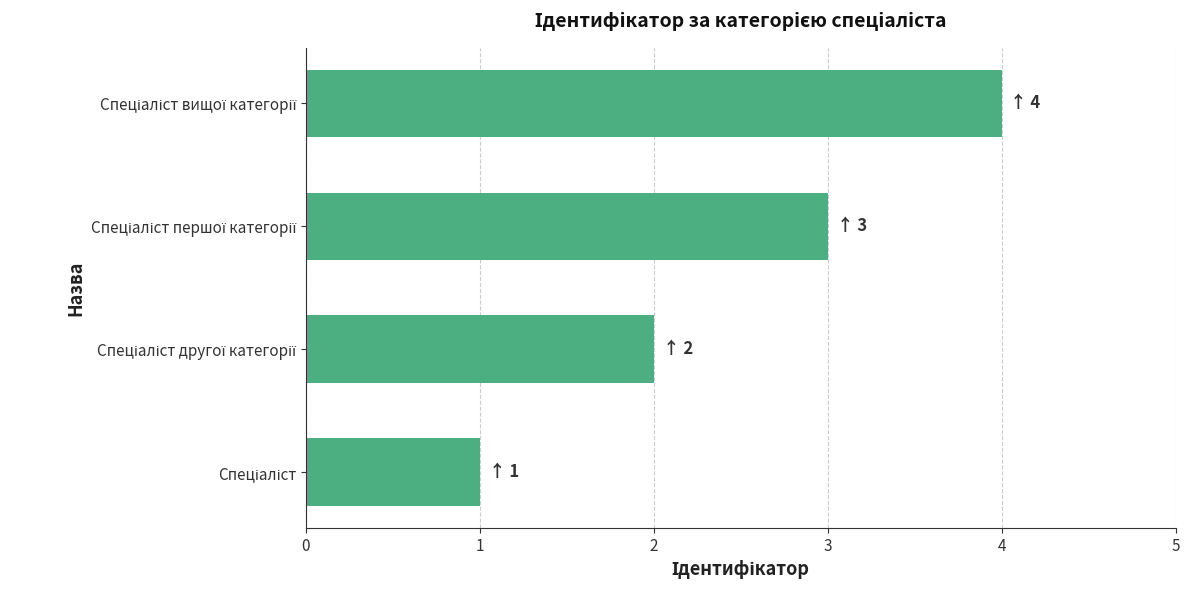

How many data points are less than 3?

2